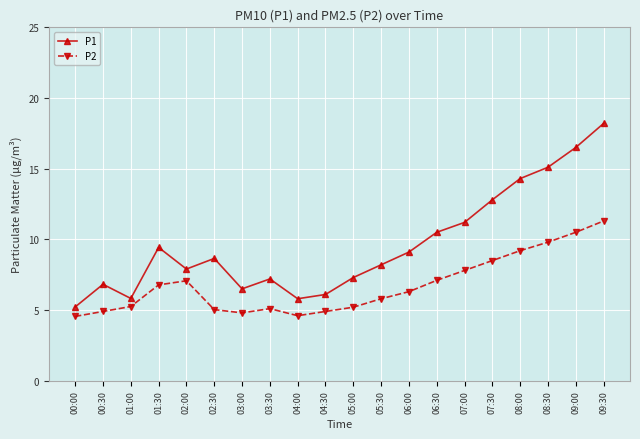

True or false: P1 and P2 cross at least once.

False